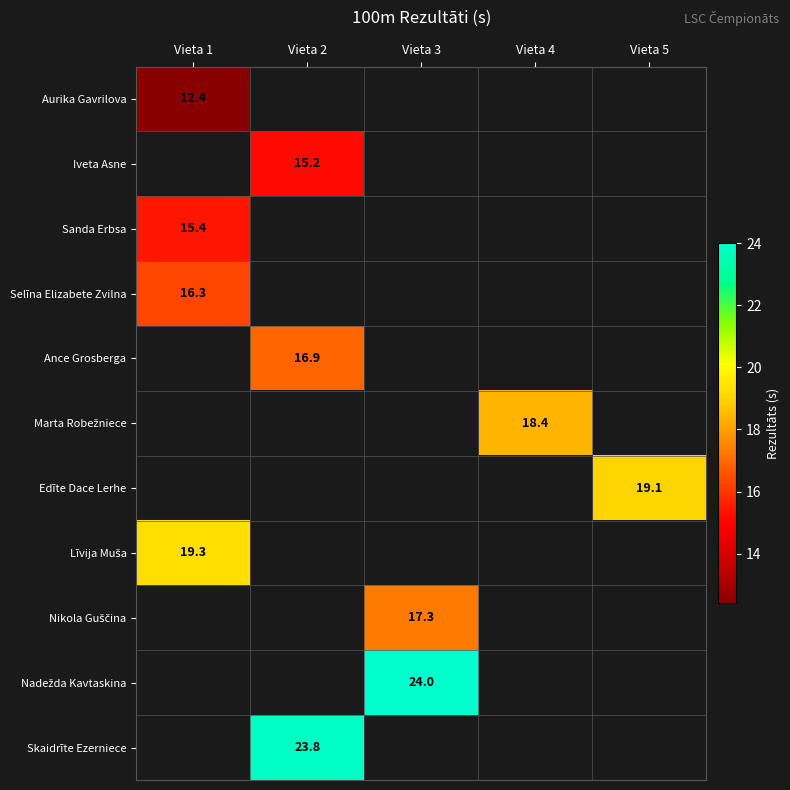

The Selīna Elizabete Zvilna series shows 16.3 at Vieta 1. True or false?

True